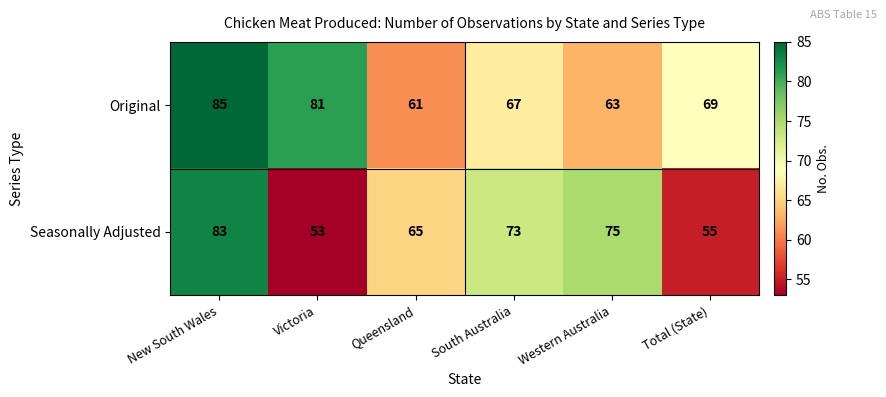

Which series has the largest total across all categories?

Original